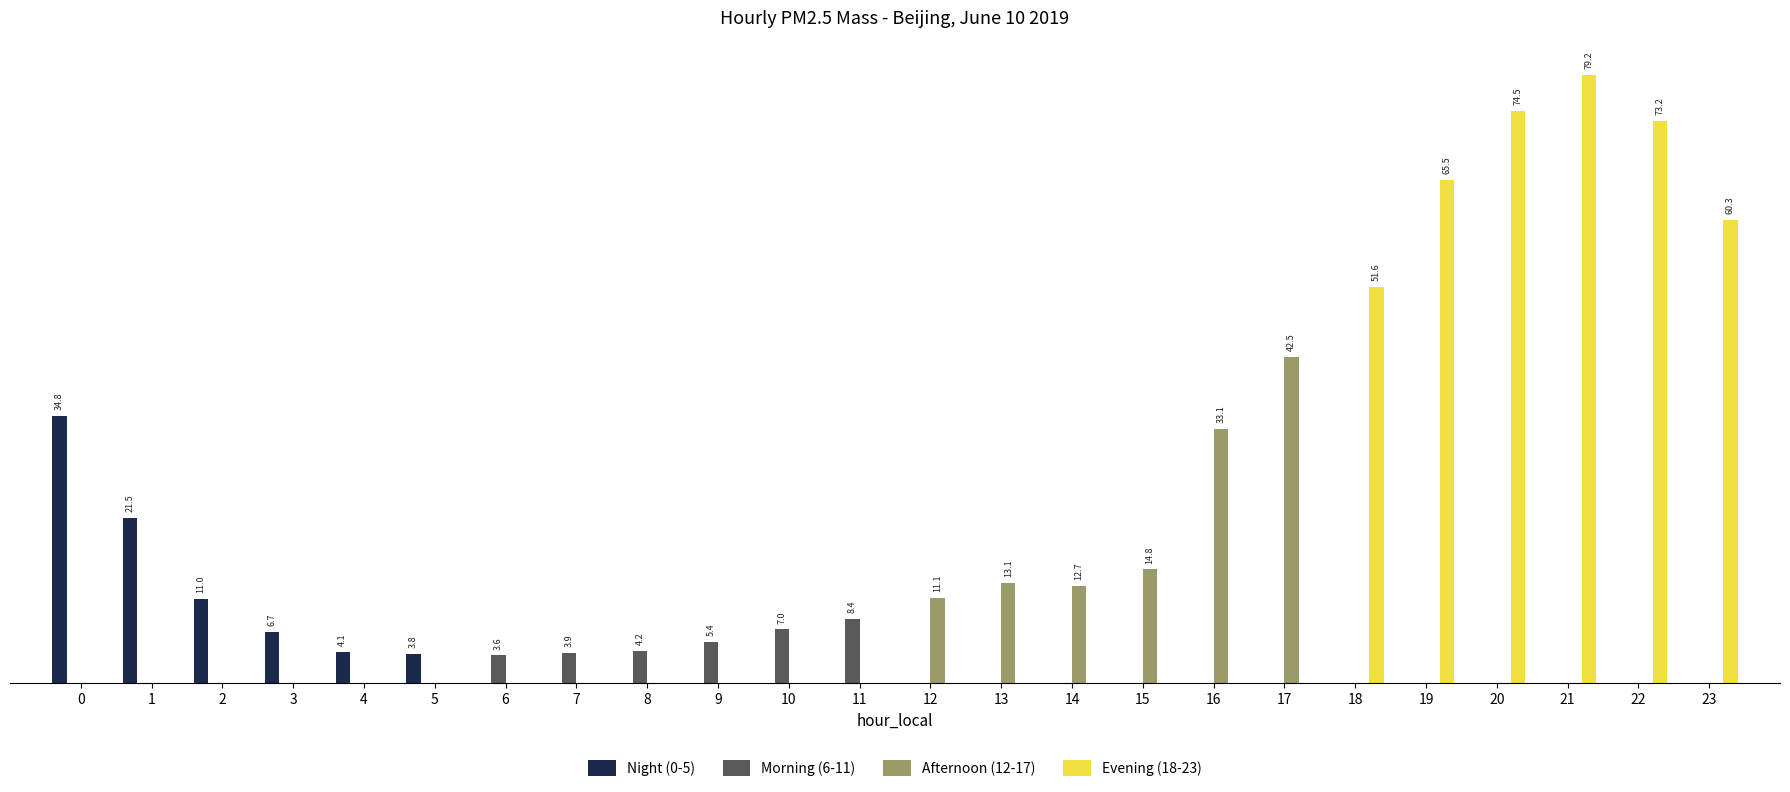

The Morning (6-11) series shows 0.9 at 8. True or false?

False